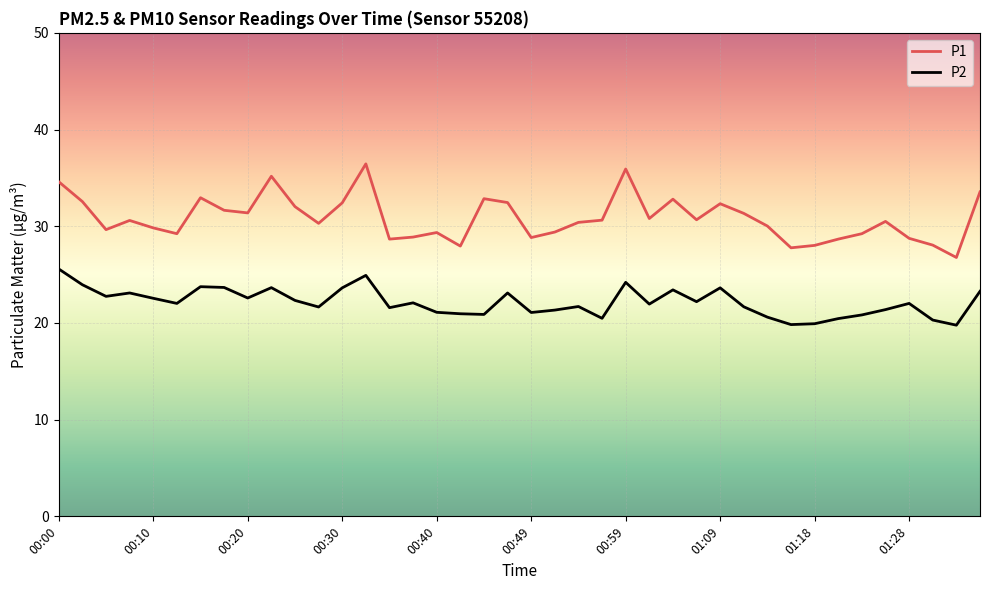

Which series has the largest range (max minus min)?

P1